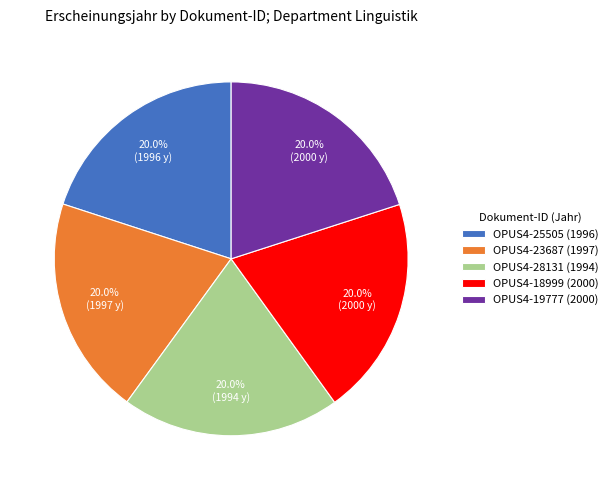

What is the total percentage of OPUS4-19777 and OPUS4-23687?

40.0%